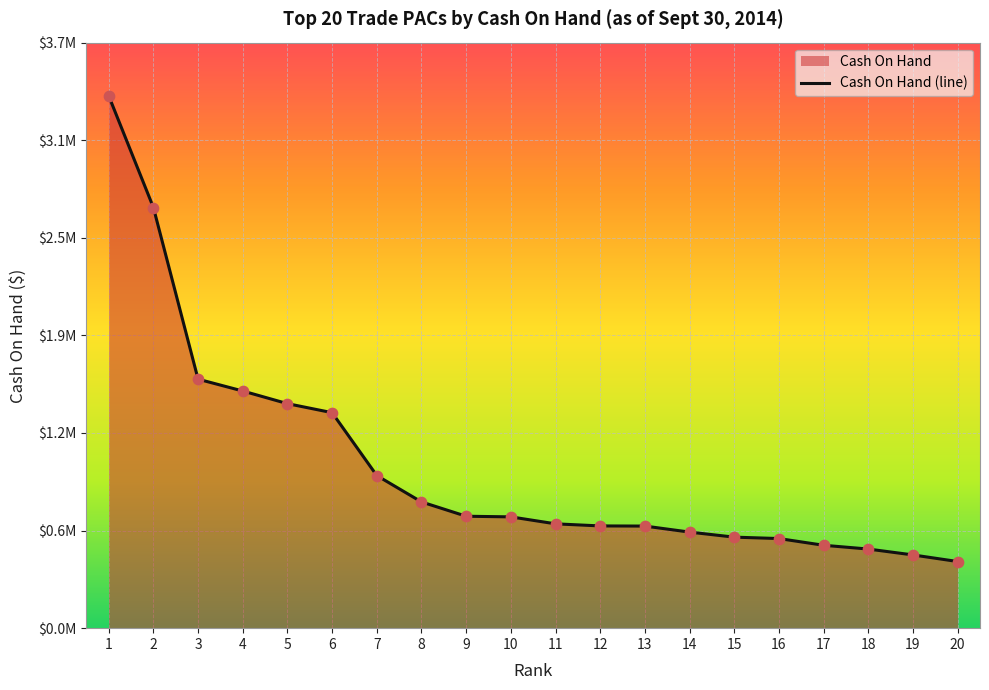

Between 4 and 5, which is larger?

4